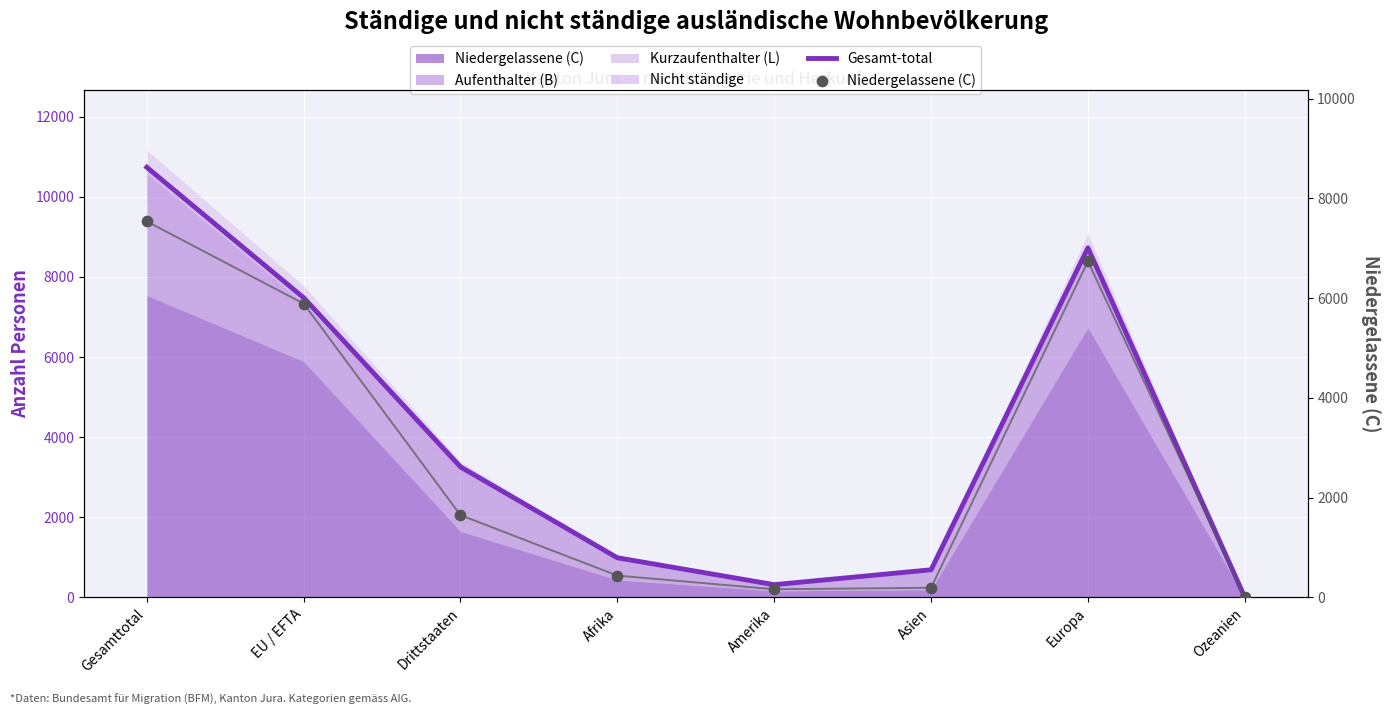

Which series has the largest Y range (max minus min)?

Gesamt-total